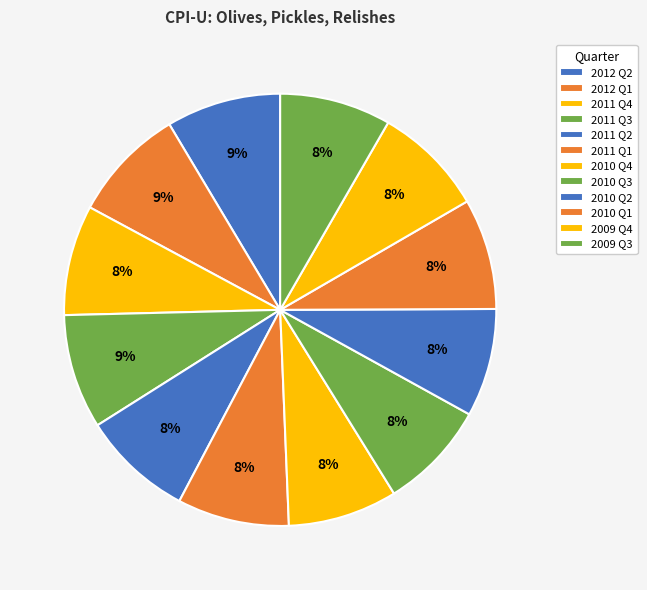

What is the smallest slice in the pie chart?

2010 Q2